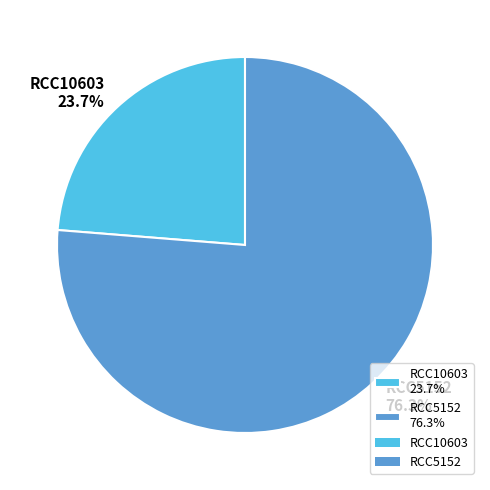

How many segments does this pie chart have?

2